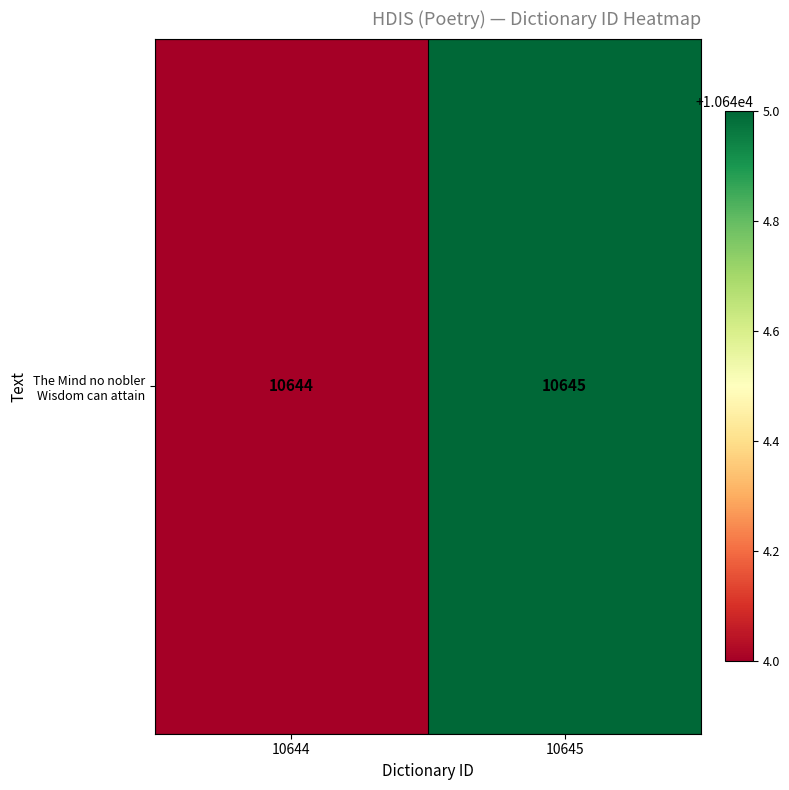

What is the greatest value displayed?

10645